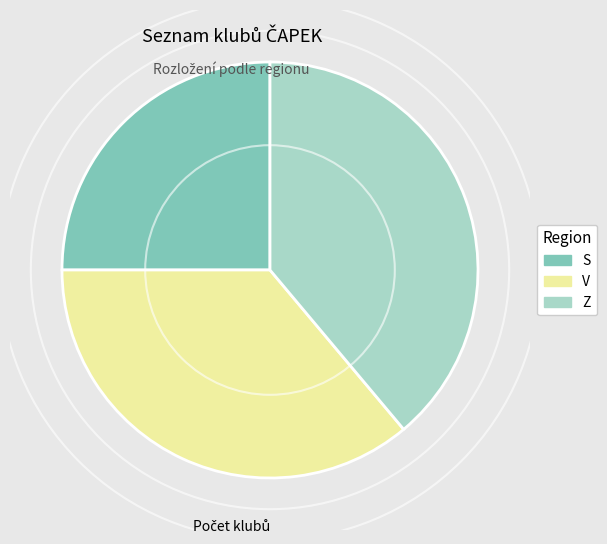

Which slice is the smallest?

S